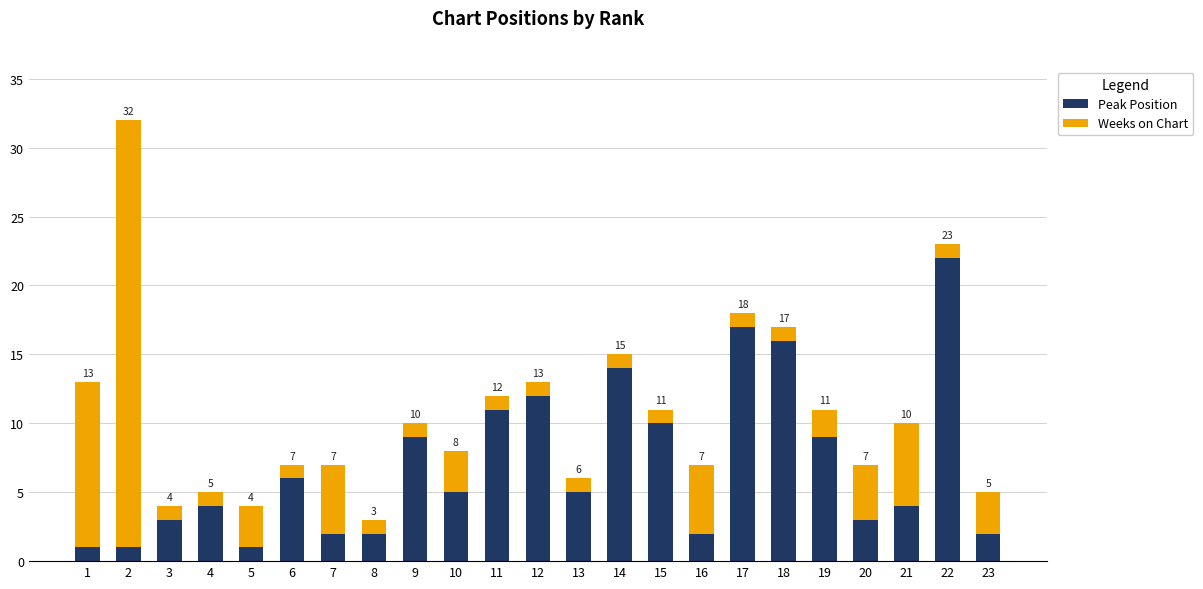

True or false: Peak Position has a value of 4 at 4.

True